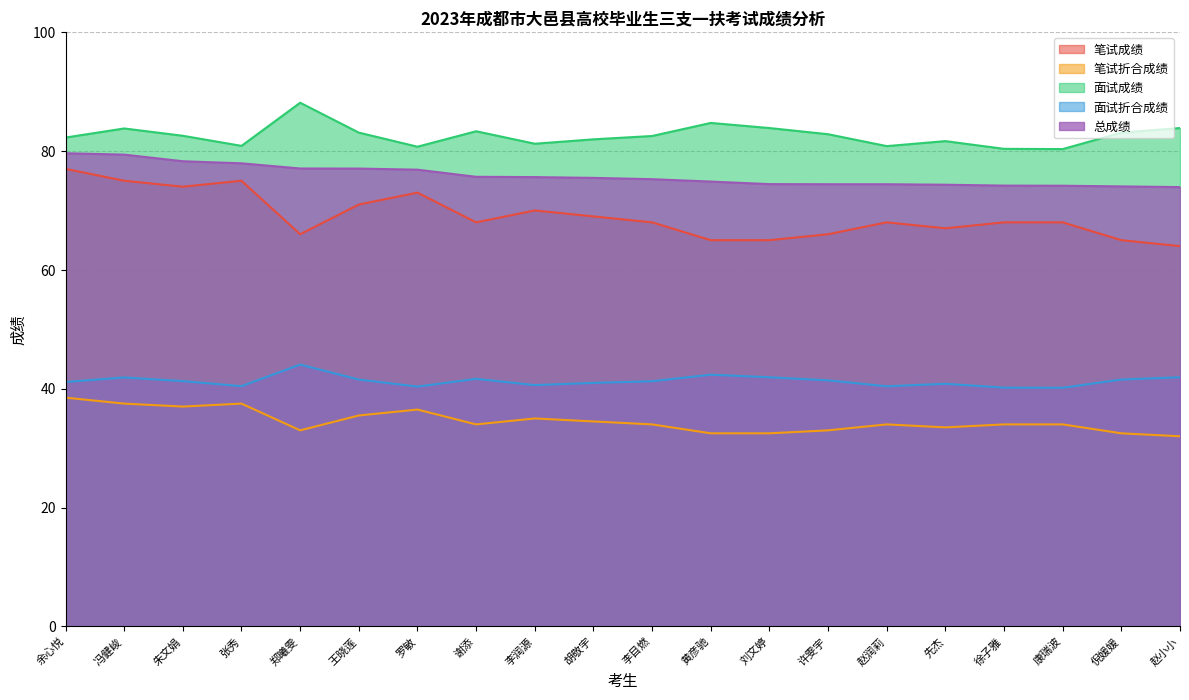

What is the sum of all 笔试折合成绩 values?

691.0